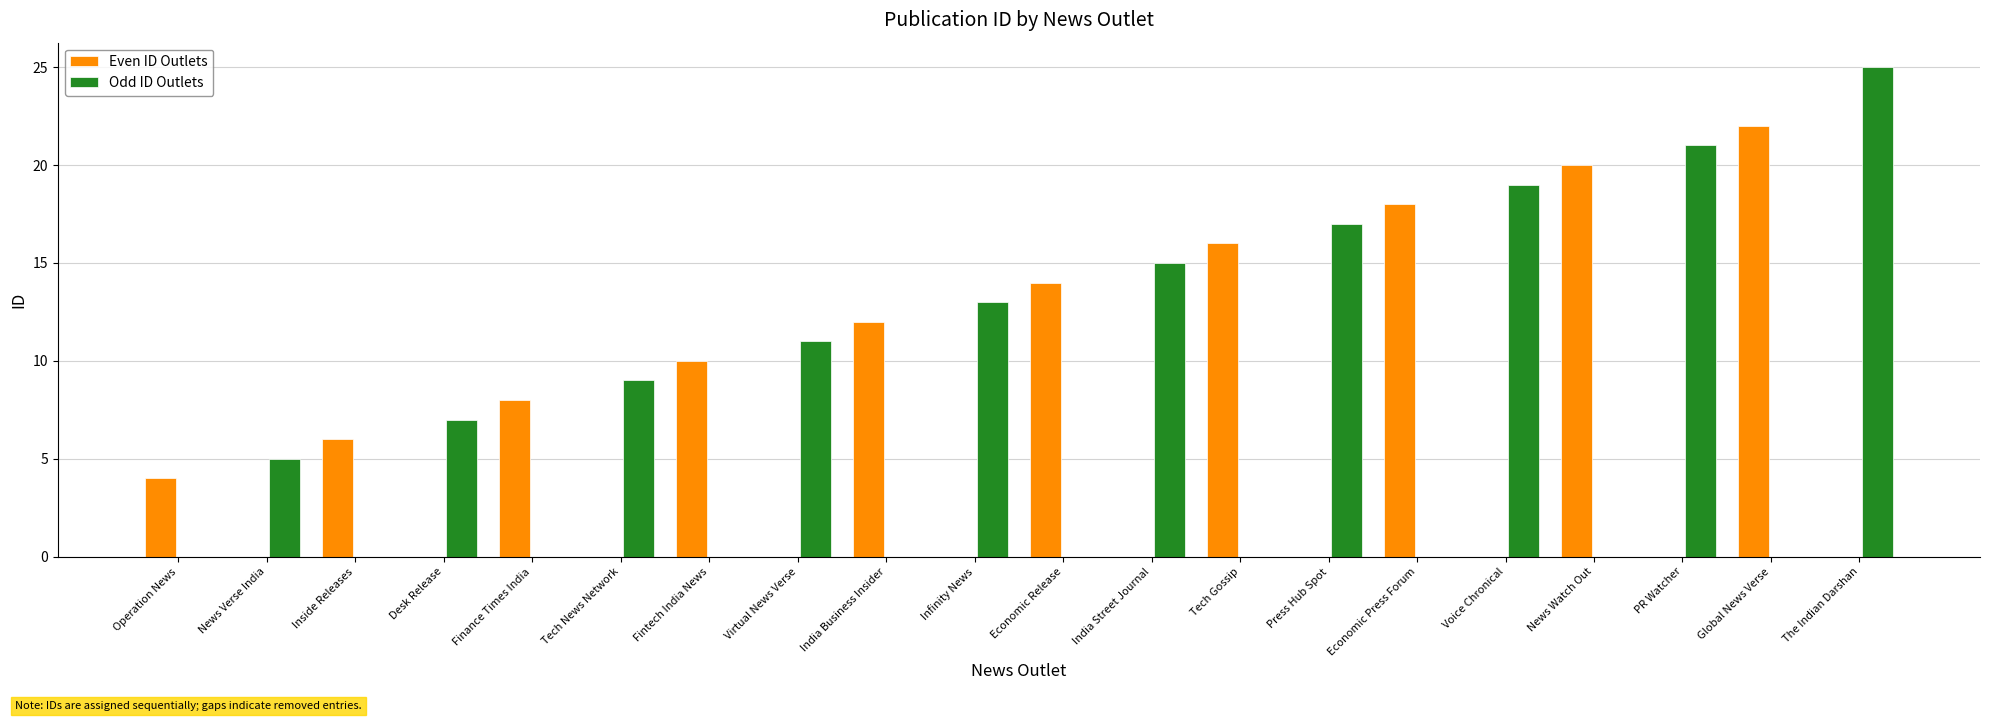

Is the value of Odd ID Outlets at Finance Times India greater than the value of Even ID Outlets at Fintech India News?

No